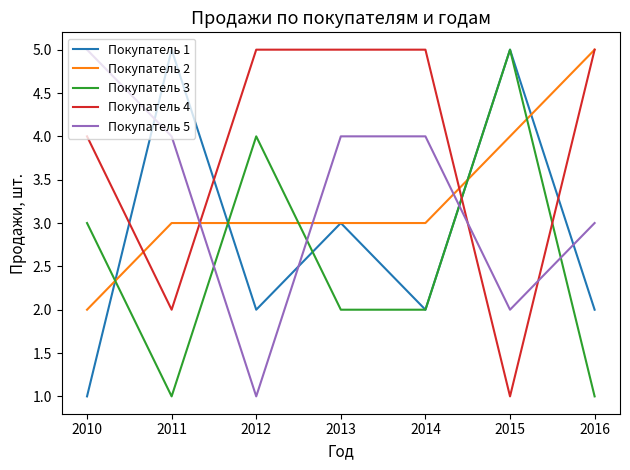

True or false: Покупатель 1 has a value of 2 at 2012.

True